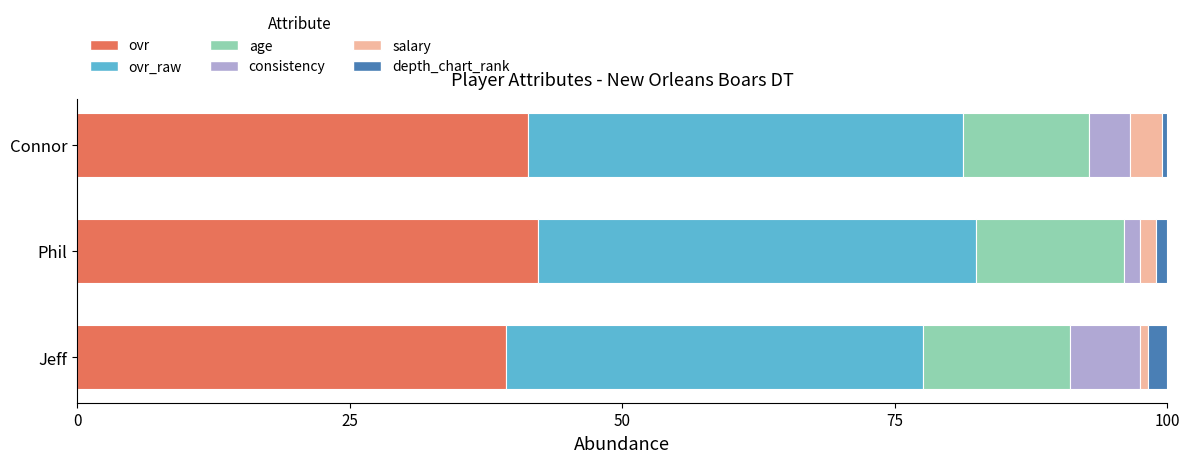

What is the highest value of the ovr series?

42.2